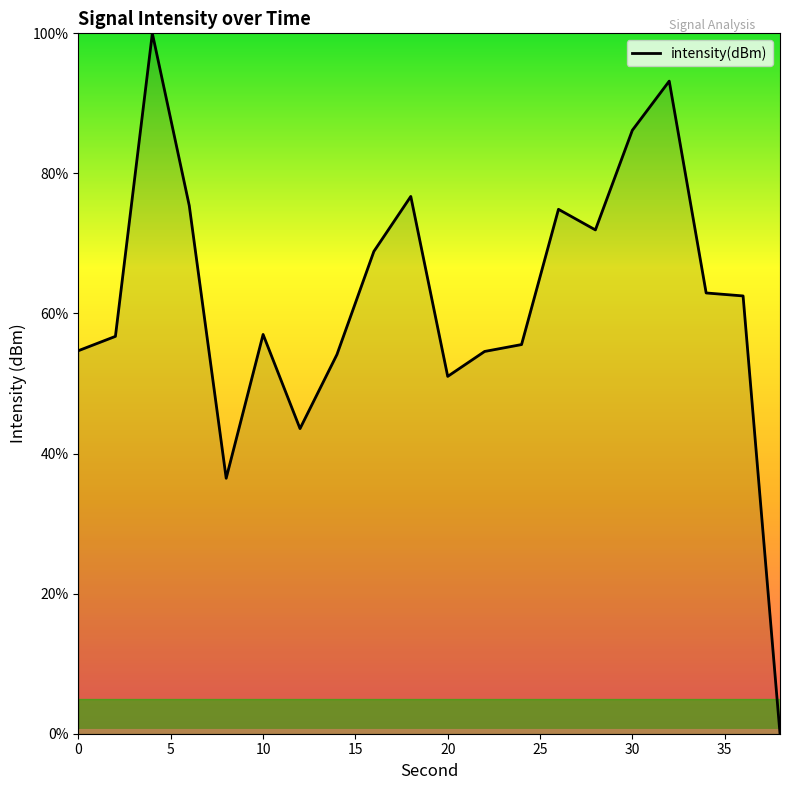

What is the difference between the maximum and minimum values?

100.0